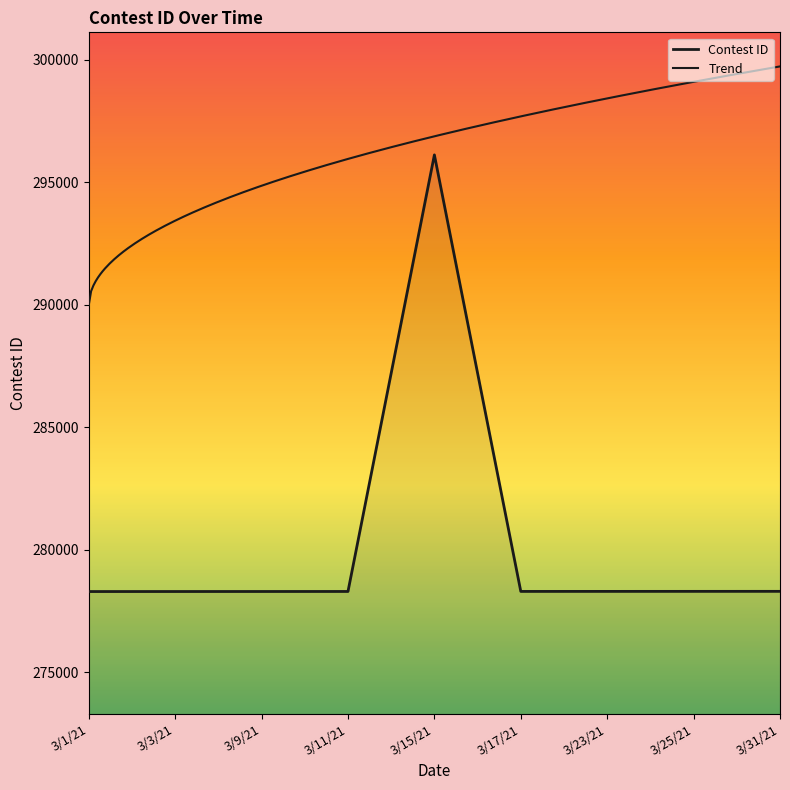

Reading left to right, transcribe all the data shown in this chart.

3/1/21=278303	3/3/21=278304	3/9/21=278305	3/11/21=278306	3/15/21=296119	3/17/21=278308	3/23/21=278309	3/25/21=278310	3/31/21=278311